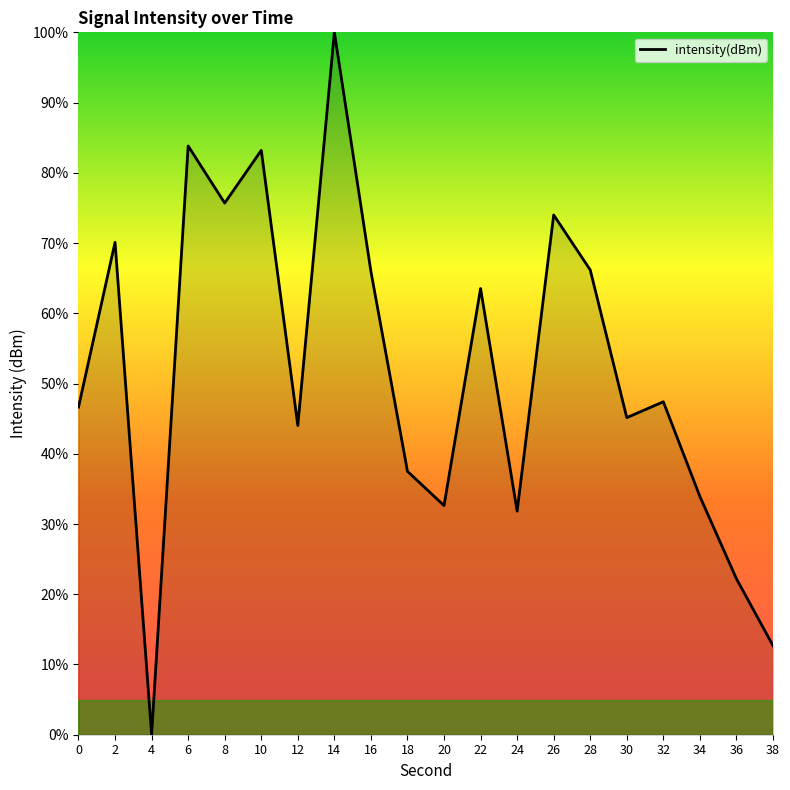

What is the change in value from 14 to 22?

-36.5